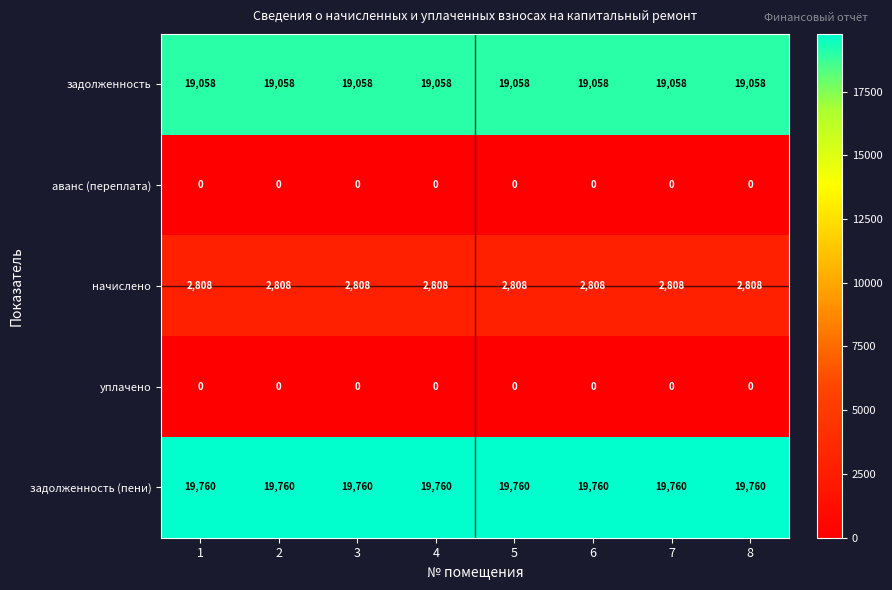

What is the average value of the задолженность series?

19058